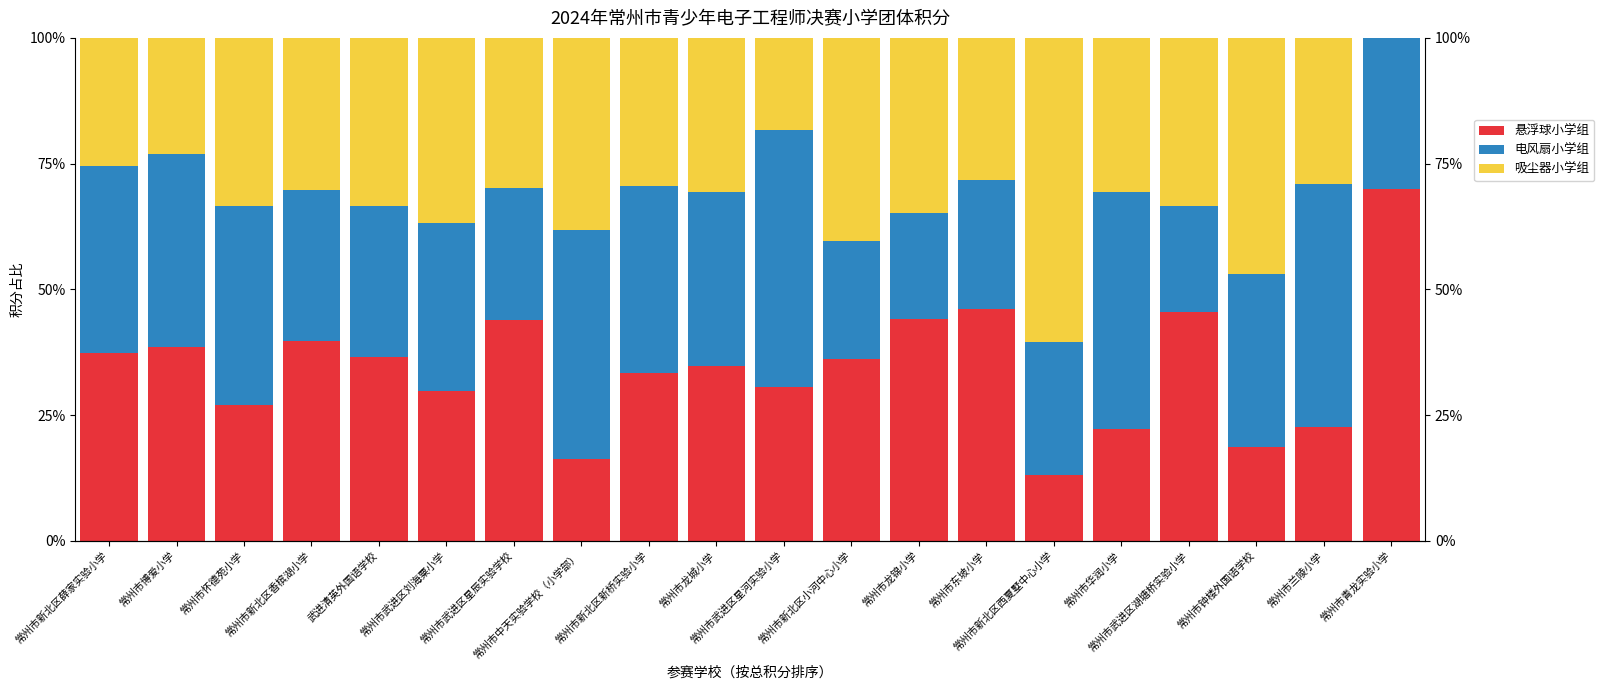

How many categories are shown in the chart?

20